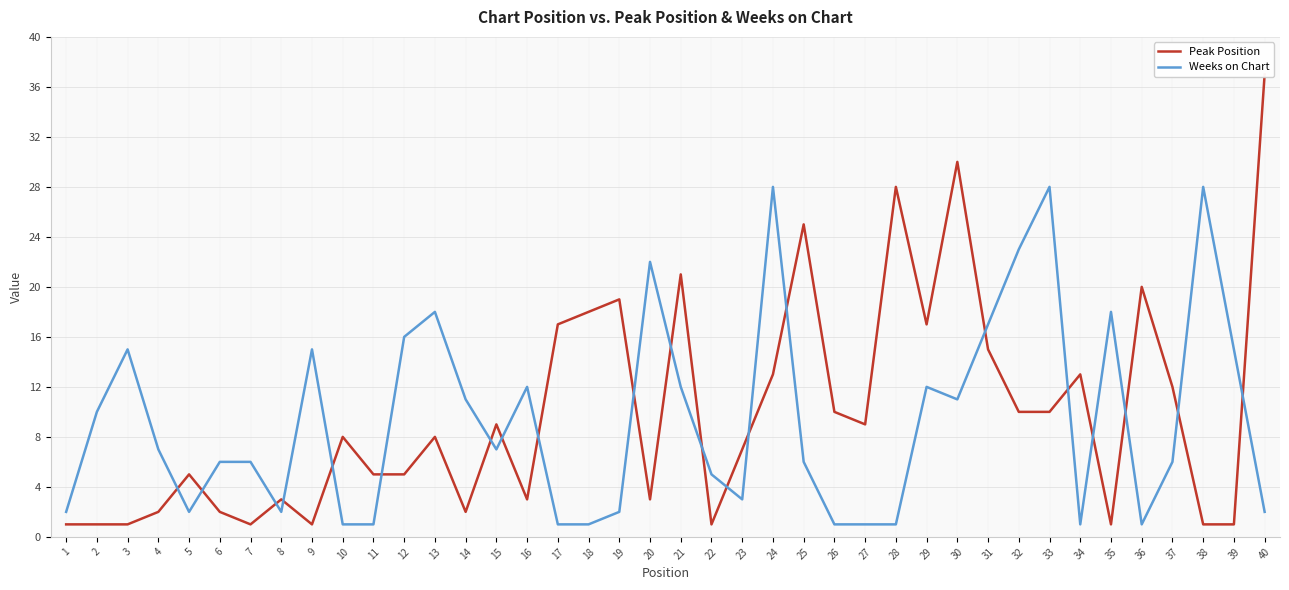

Reading left to right, what are all the values shown in this chart?

Peak Position: 1=1	2=1	3=1	4=2	5=5	6=2	7=1	8=3	9=1	10=8	11=5	12=5	13=8	14=2	15=9	16=3	17=17	18=18	19=19	20=3	21=21	22=1	23=7	24=13	25=25	26=10	27=9	28=28	29=17	30=30	31=15	32=10	33=10	34=13	35=1	36=20	37=12	38=1	39=1	40=37
Weeks on Chart: 1=2	2=10	3=15	4=7	5=2	6=6	7=6	8=2	9=15	10=1	11=1	12=16	13=18	14=11	15=7	16=12	17=1	18=1	19=2	20=22	21=12	22=5	23=3	24=28	25=6	26=1	27=1	28=1	29=12	30=11	31=17	32=23	33=28	34=1	35=18	36=1	37=6	38=28	39=15	40=2